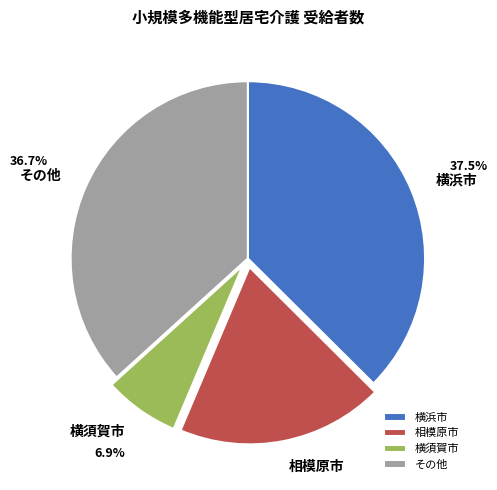

Do 横須賀市 and 横浜市 together represent more than half of the pie?

No